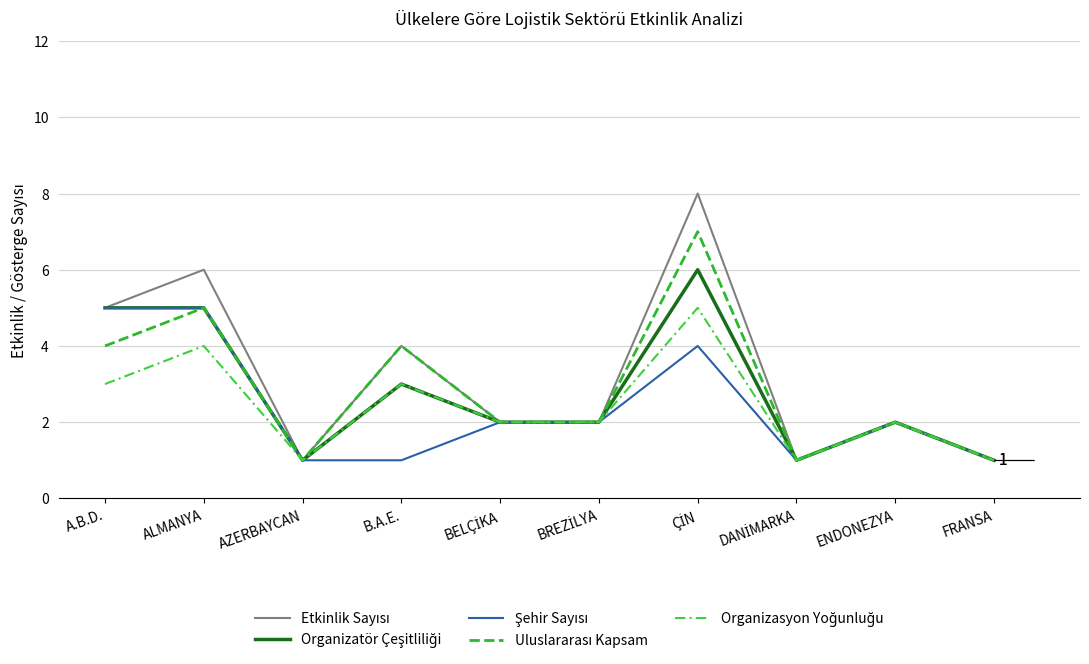

What is the difference between the maximum and minimum values in the Organizasyon Yoğunluğu series?

4